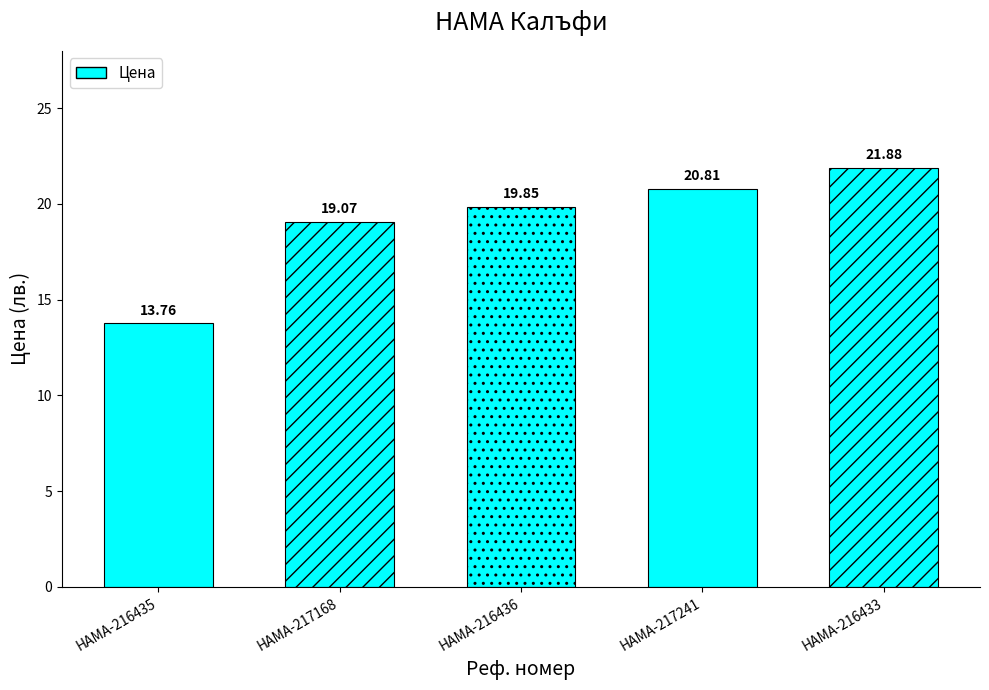

What is the change in value from HAMA-216435 to HAMA-217168?

+5.3